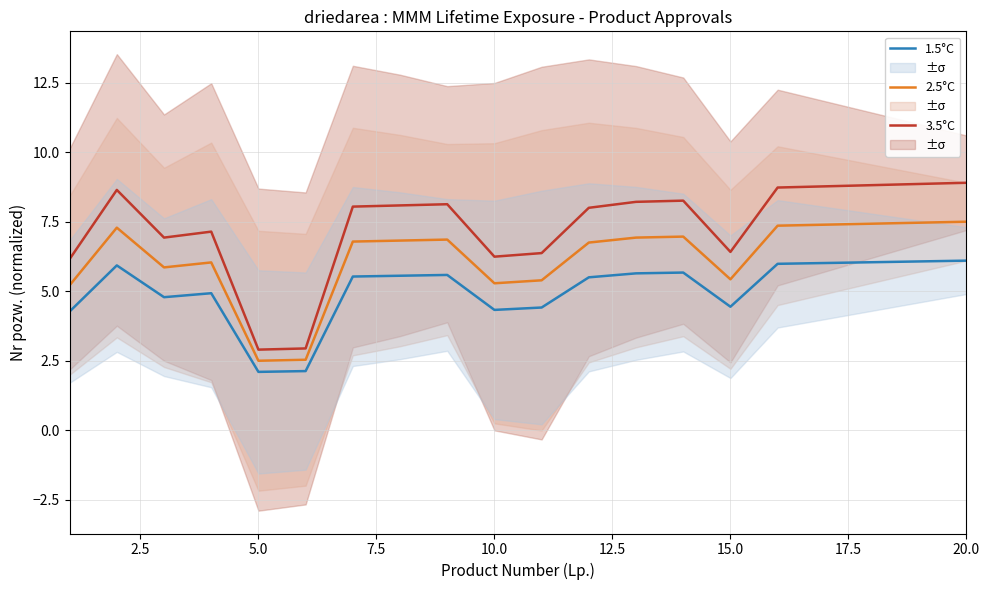

Is it true that 2.5°C equals 2.2 at 20.0?

False